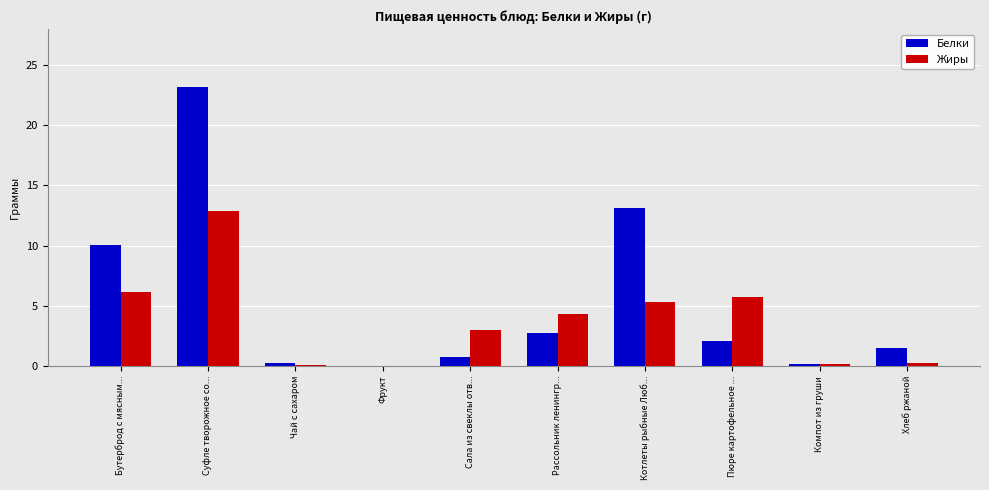

What is the approximate value of Жиры at Компот из груши?

0.1